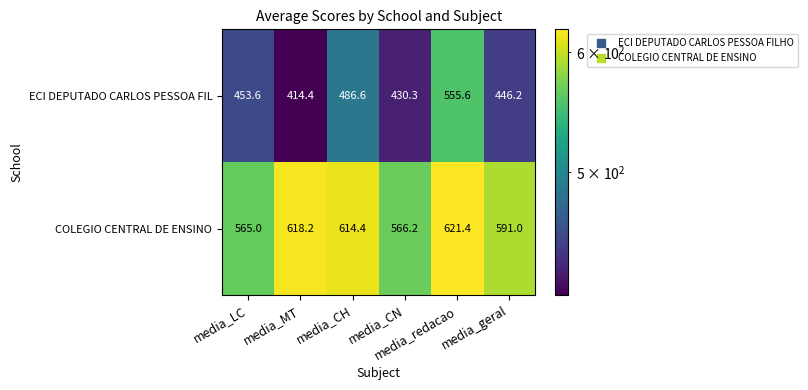

What is the maximum value for ECI DEPUTADO CARLOS PESSOA FIL?

555.6